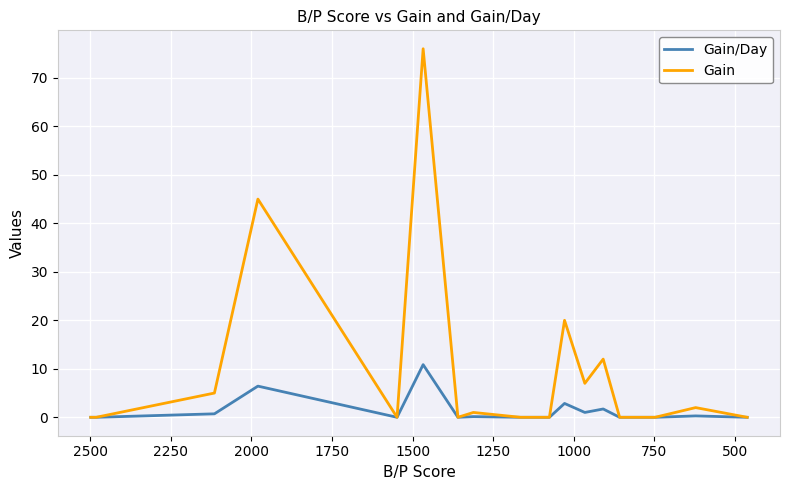

What is the sum of all Gain values?

168.0